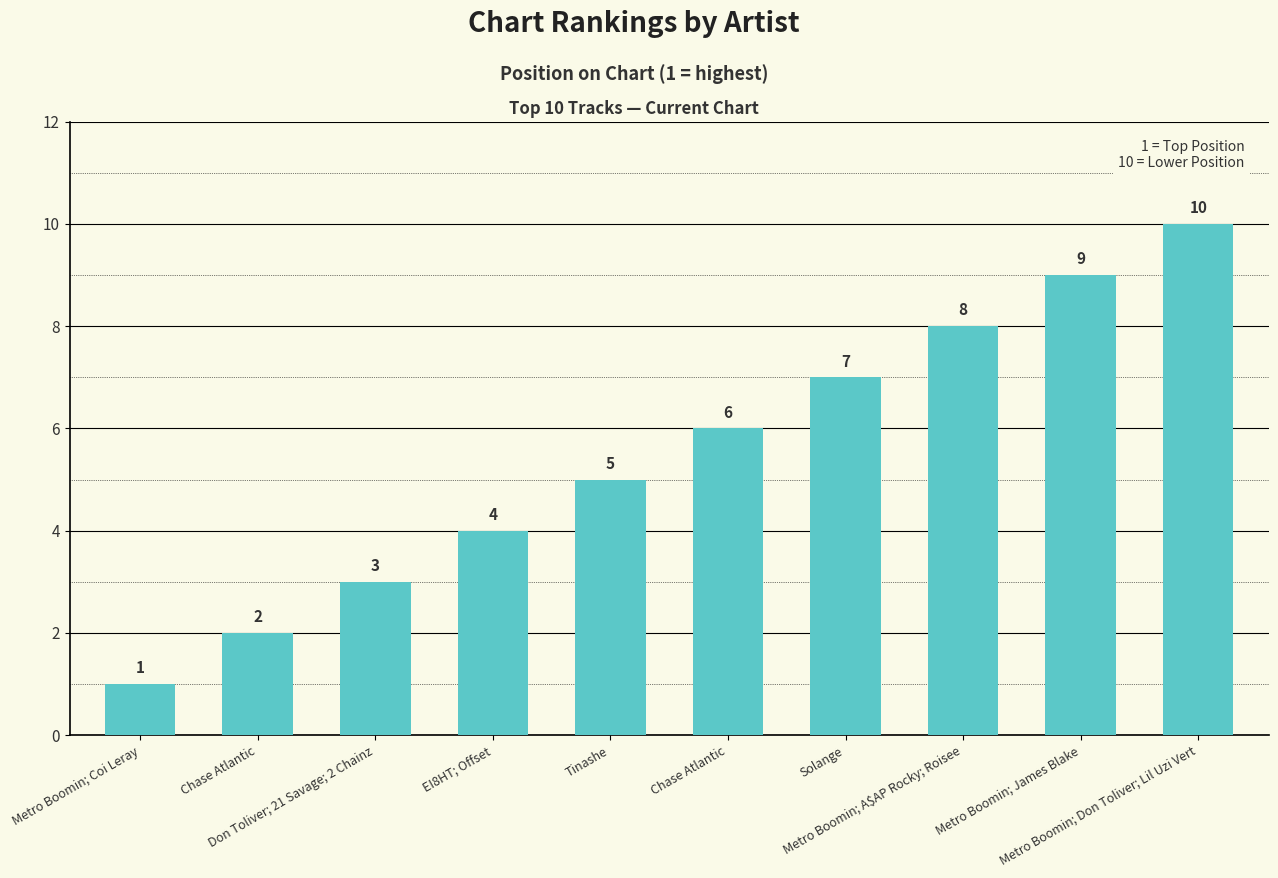

How many data points are less than 6?

5